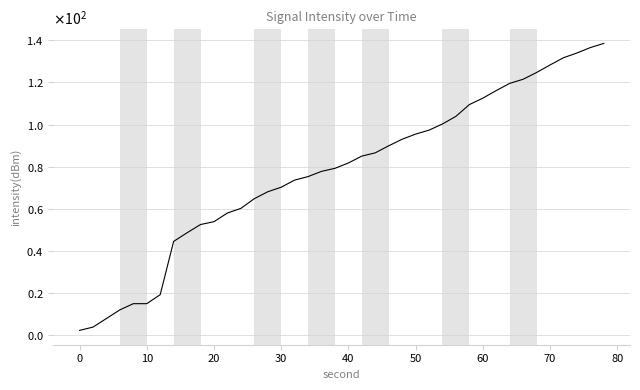

Does the chart have visible grid lines?

Yes